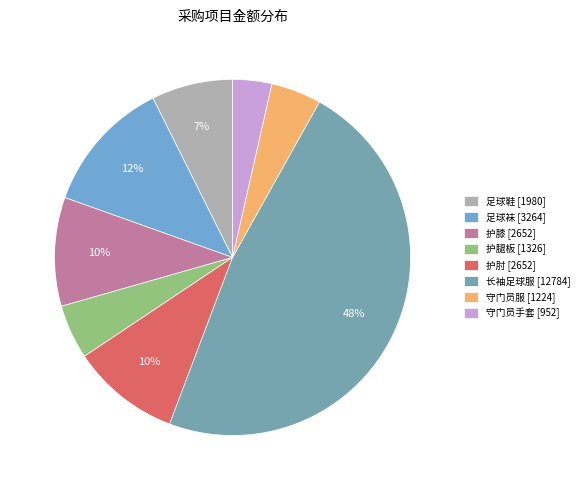

What is the ratio of the value at 足球袜 to the value at 长袖足球服?

0.3